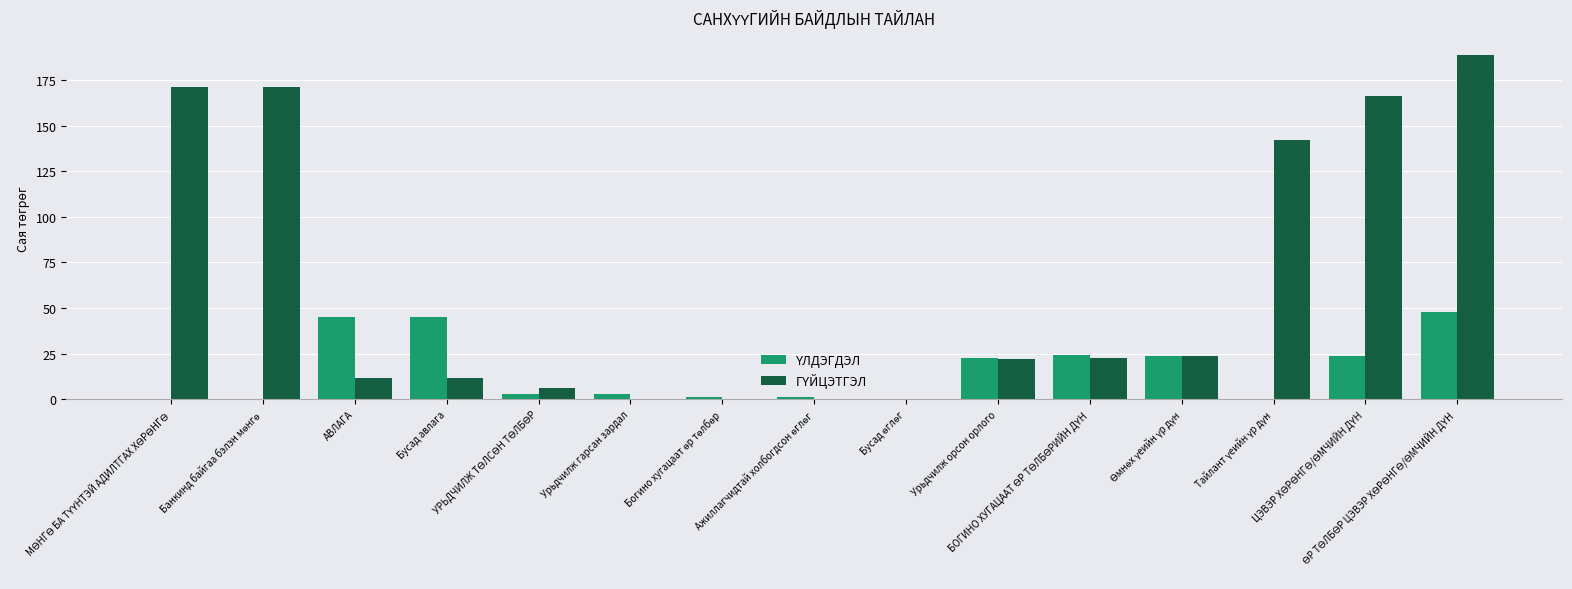

Count the number of categories in the chart.

15